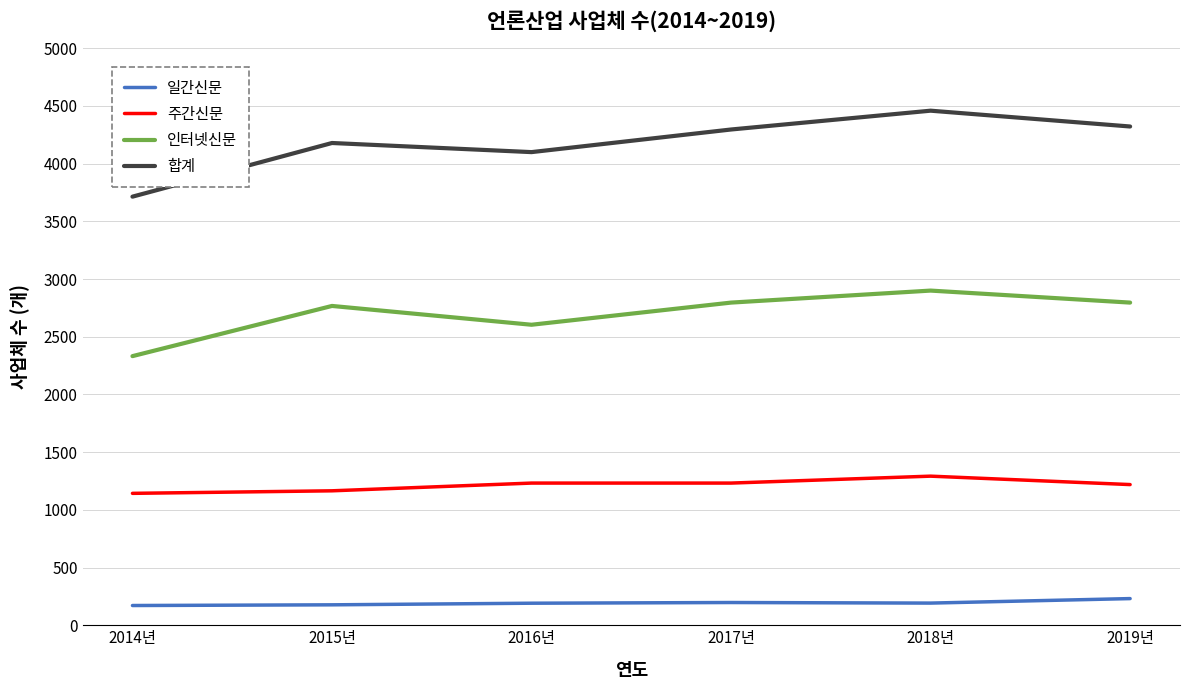

True or false: 일간신문 and 인터넷신문 intersect in this chart.

False